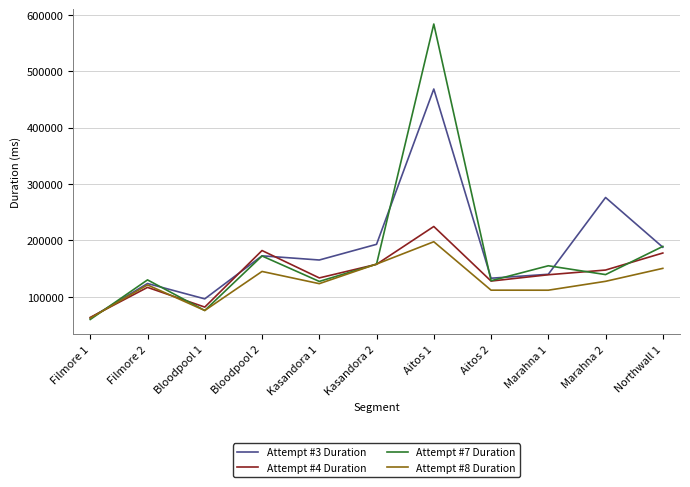

What is the minimum value for Attempt #3 Duration?

62341